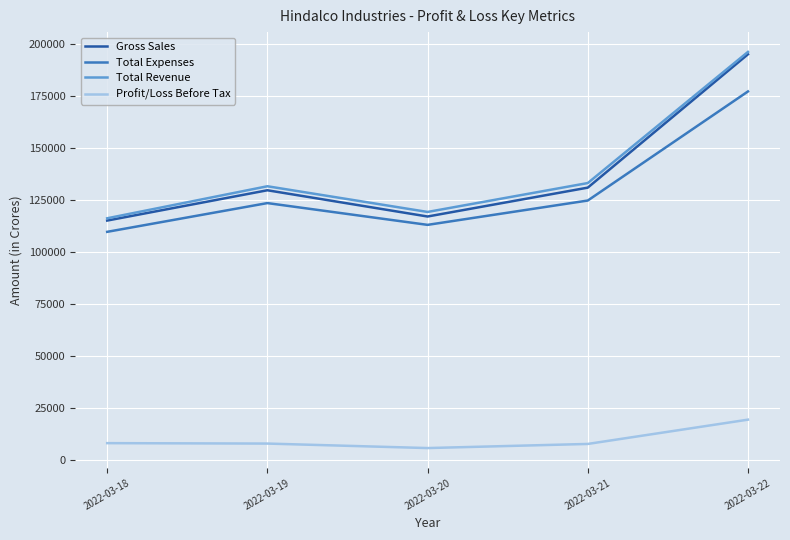

True or false: Gross Sales and Profit/Loss Before Tax intersect in this chart.

False